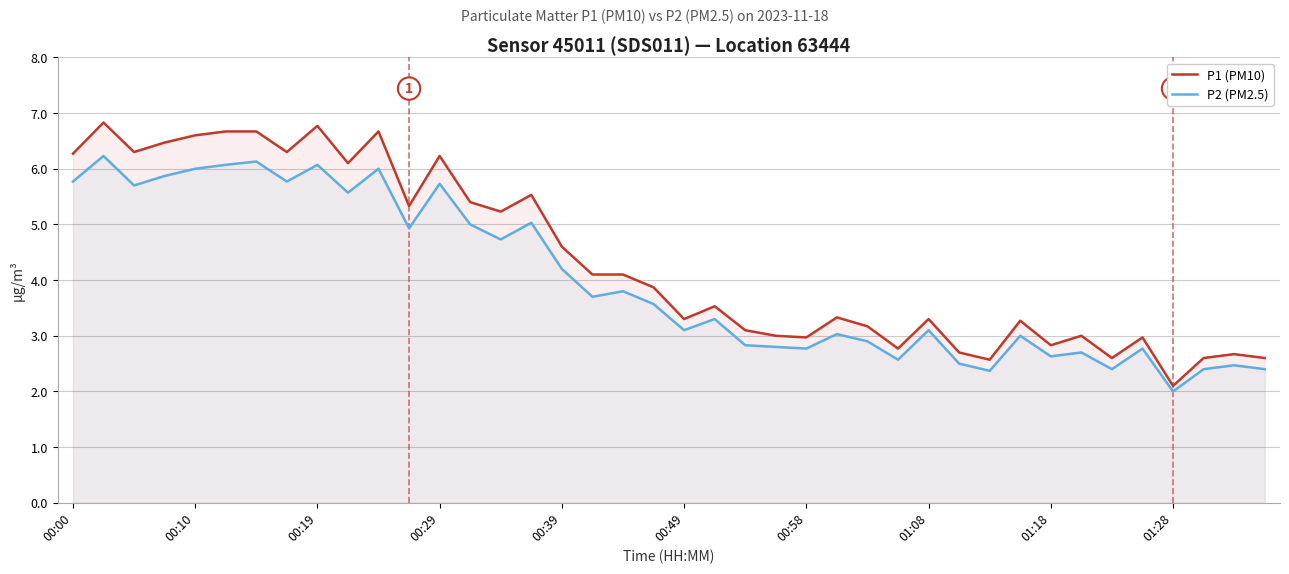

The P2 (PM2.5) series shows 0.7 at 01:28. True or false?

False